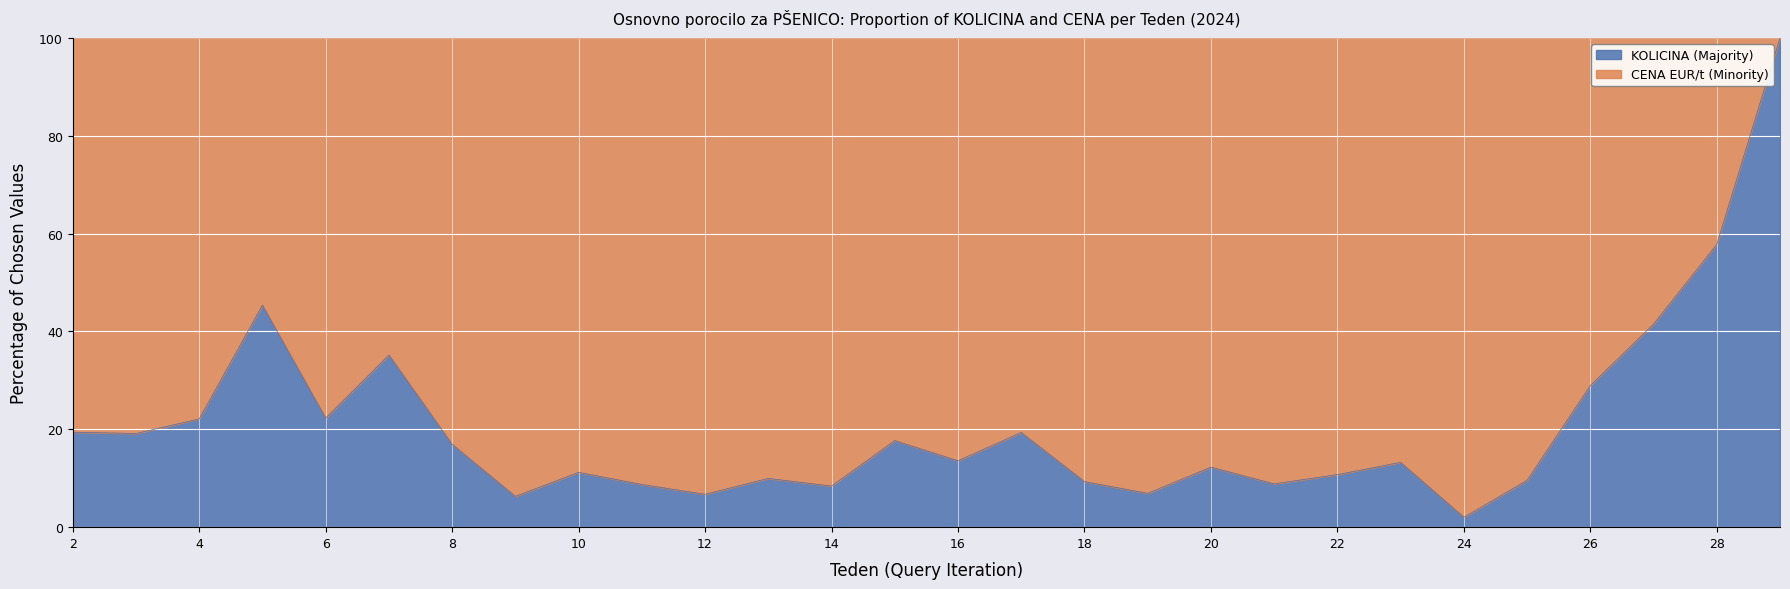

What is the value of the 6th point from the left?

35.2